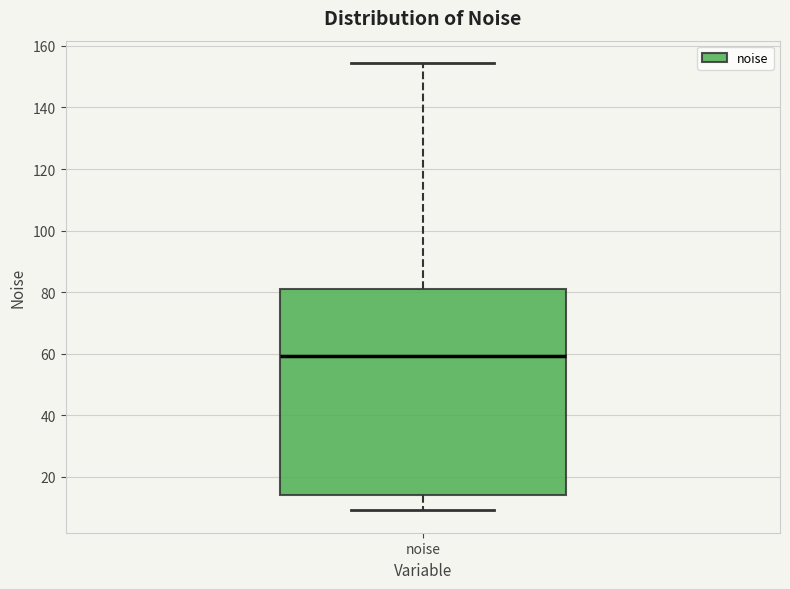

Transcribe this box plot: give where the median line is, the range the box spans, and where the two whiskers end, as read against the y-axis. The values are not printed on the chart, so give them approximately, as read against the axis.

median 60, box 14 to 82, whiskers 10 to 154